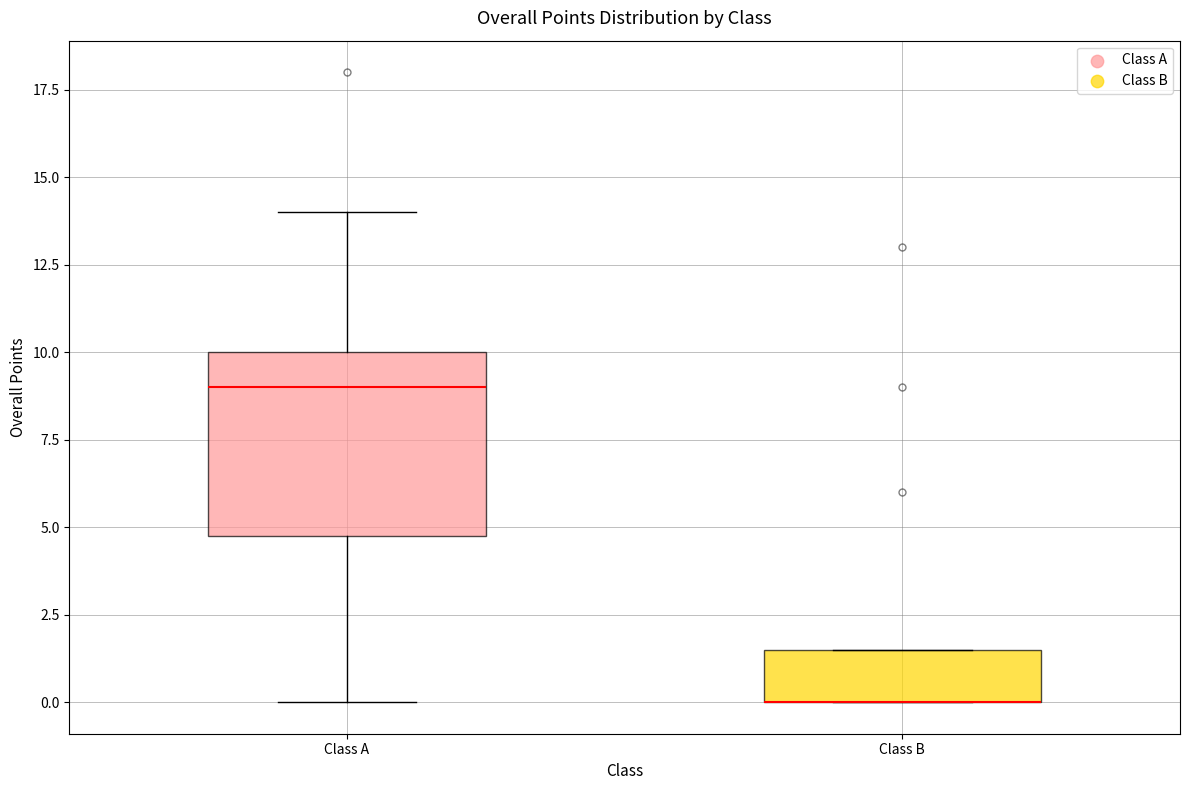

Reading left to right, read every box against the y-axis: the position of its median line, the range the box covers, and the ends of its whiskers. The values are not printed on the chart, so give them approximately, as read against the axis.

Class A: median 9.0, box 5.0 to 10.0, whiskers 0.0 to 14.0
Class B: median 0.0 (drawn on the box's lower edge), box 0.0 to 1.5, whiskers 0.0 to 1.5